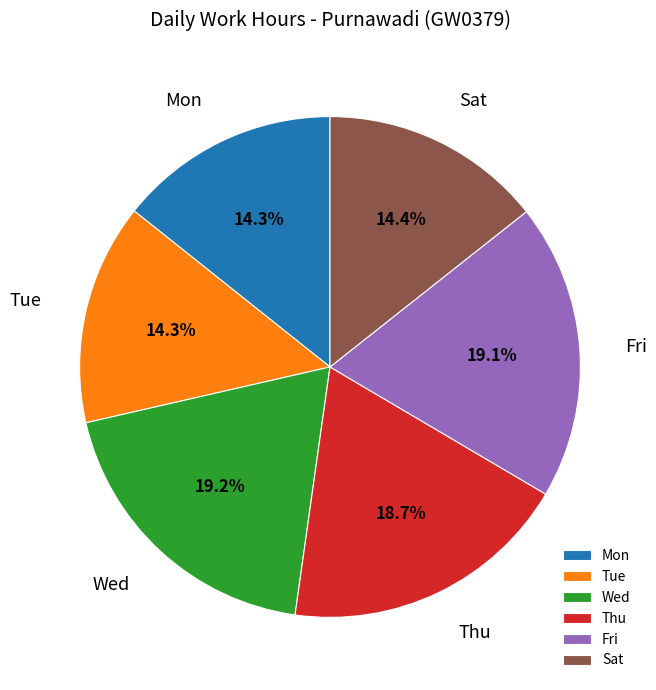

Is the sum of Wed and Tue greater than half?

No